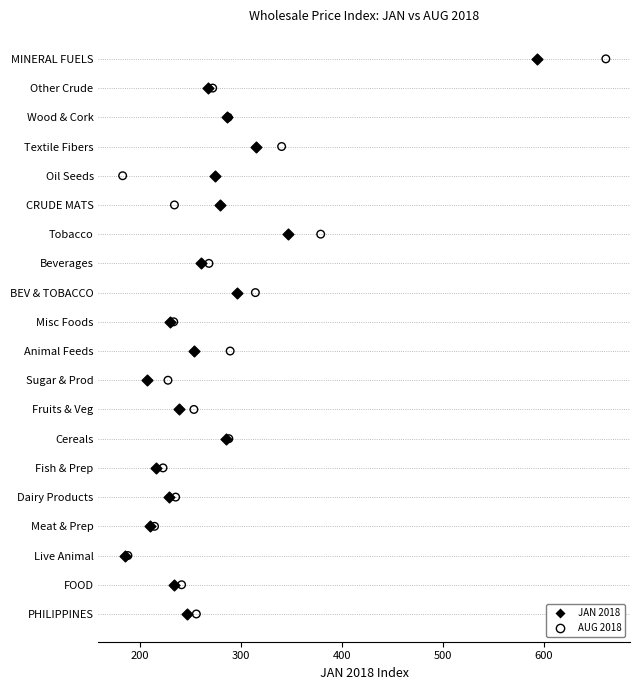

What are all the series names shown in the legend?

JAN 2018, AUG 2018